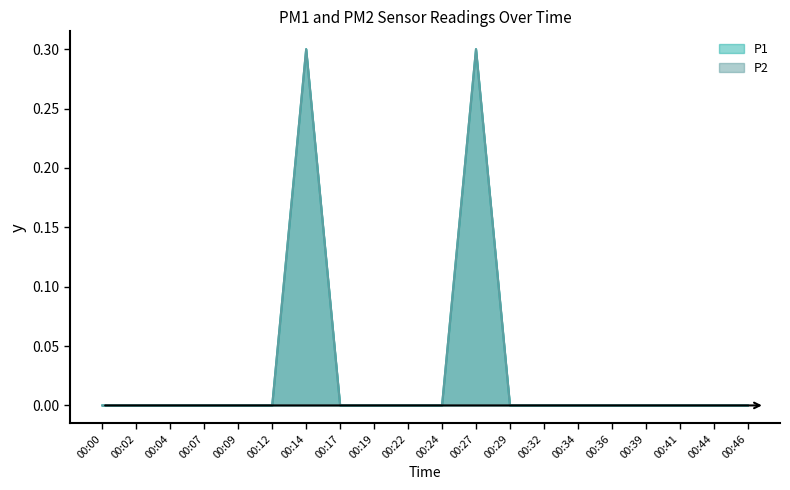

True or false: P2 has more than 1 interior local peaks.

True